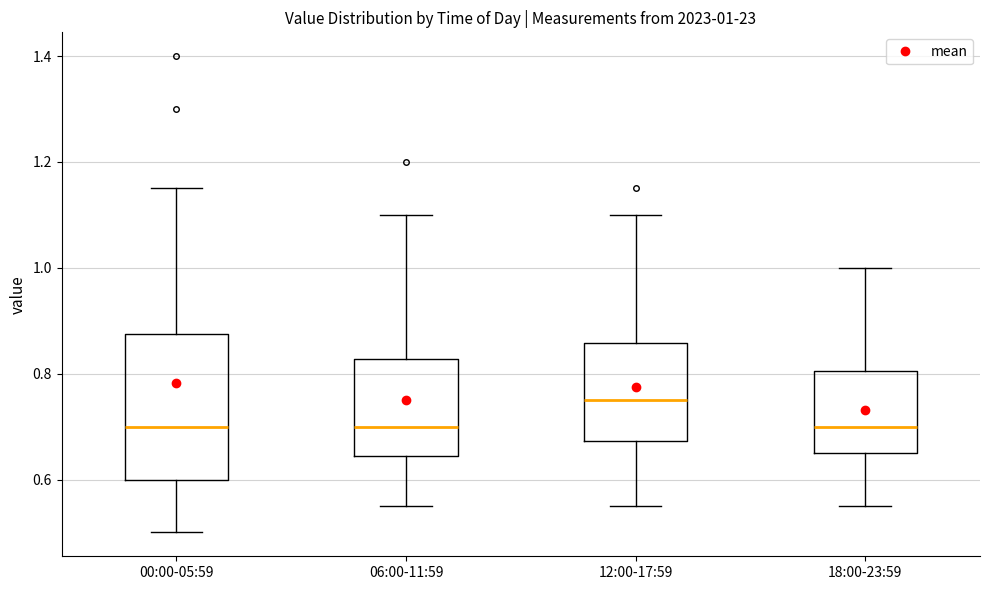

Comparing the boxes themselves (not the whiskers), which one is the tallest?

00:00-05:59